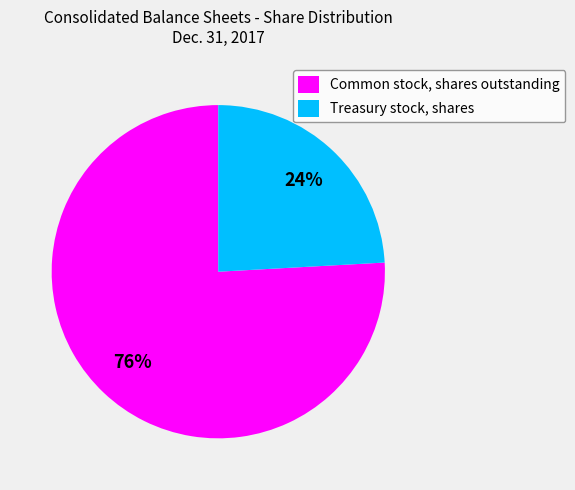

To the nearest percent, what is the average slice percentage?

50%